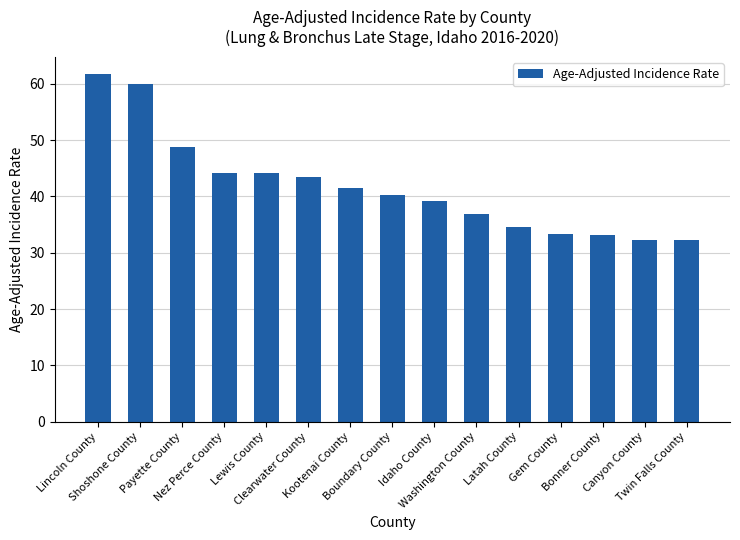

What is the difference between the second highest and second lowest values?

27.6